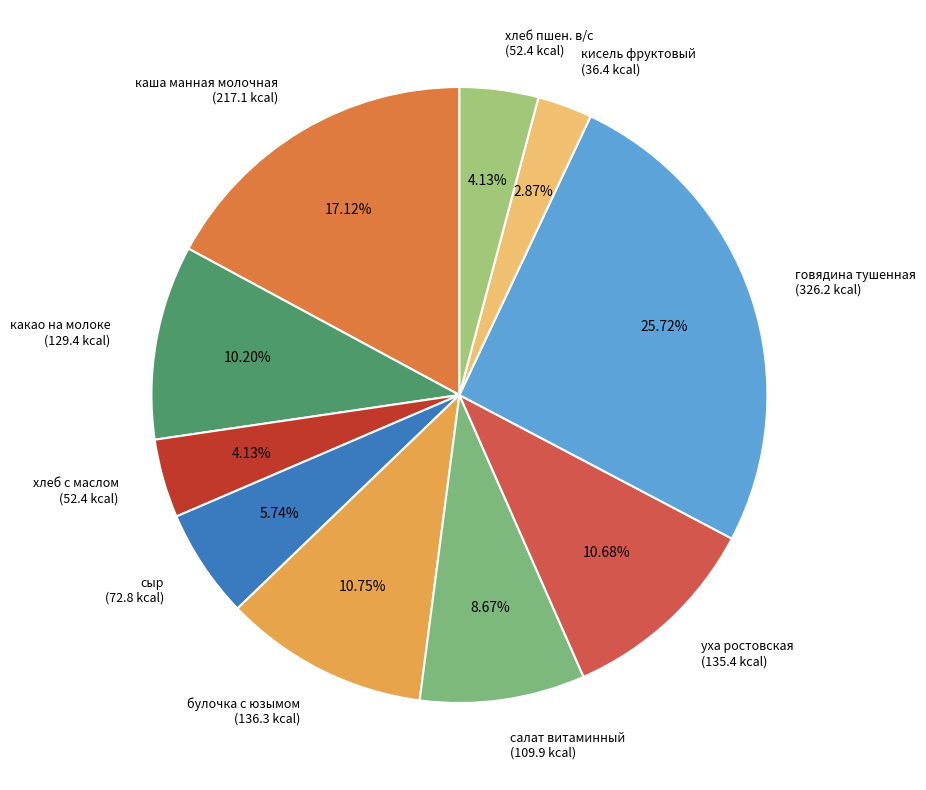

Does any single category account for the majority?

No